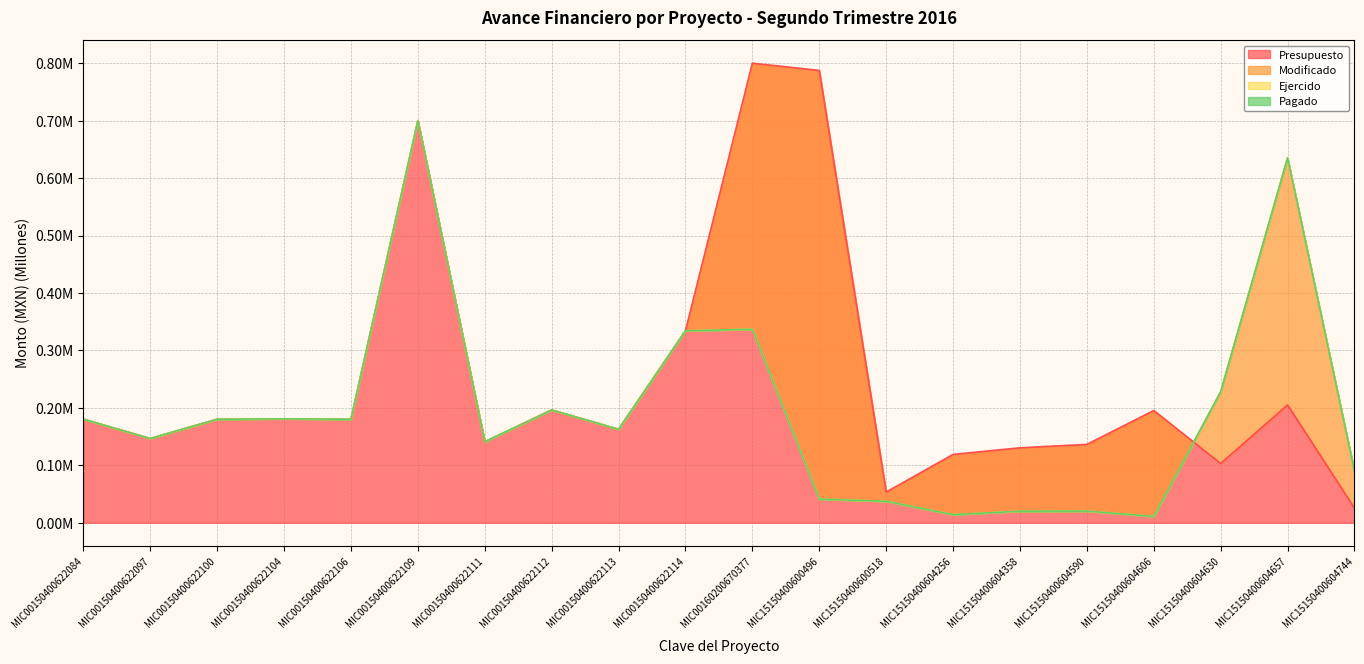

Which series ends up on top after the final intersection of Presupuesto and Ejercido?

Ejercido